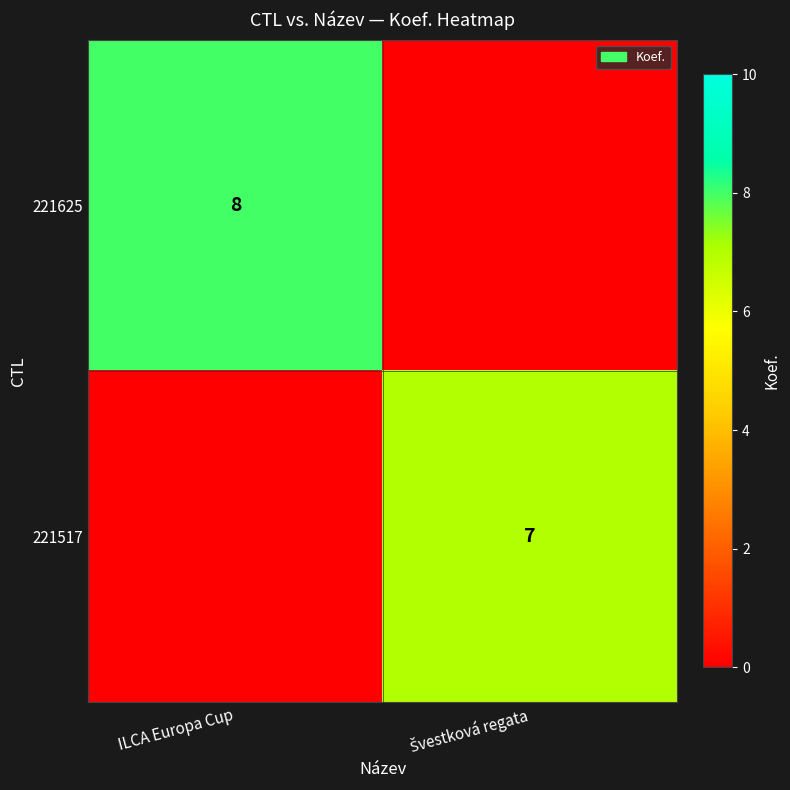

Is it true that 221625 equals 11 at ILCA Europa Cup?

False